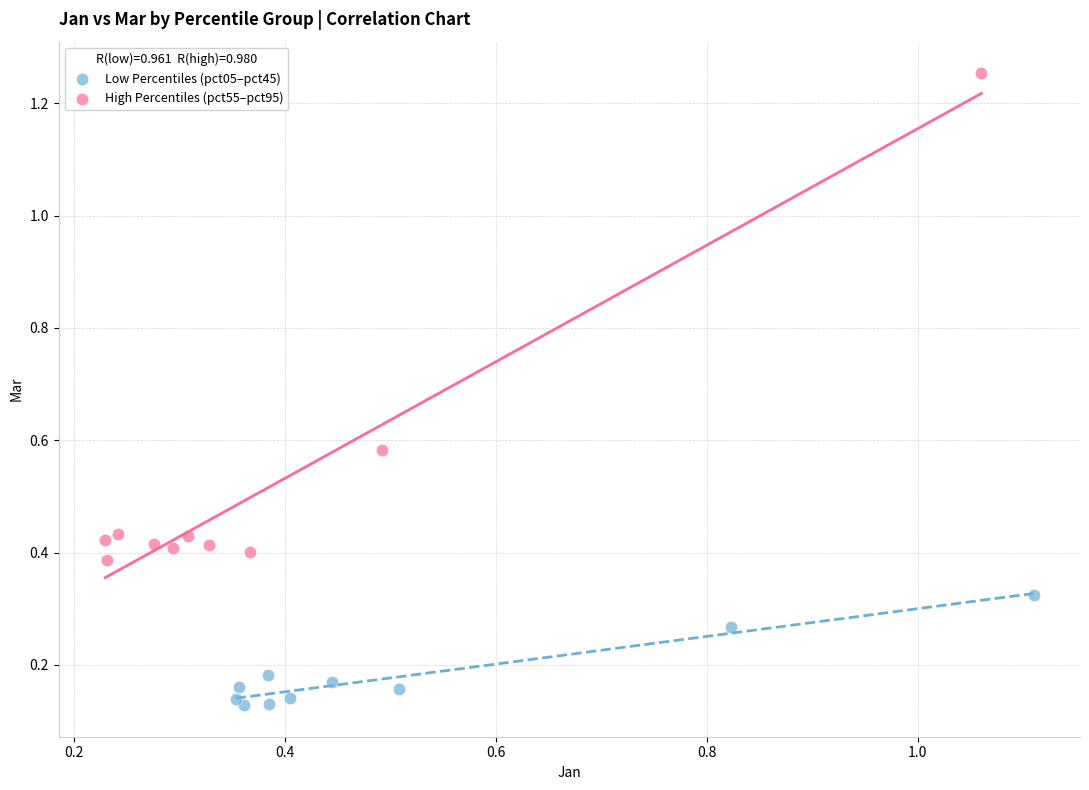

Which series reaches the maximum Y coordinate?

High Percentiles (pct55–pct95)